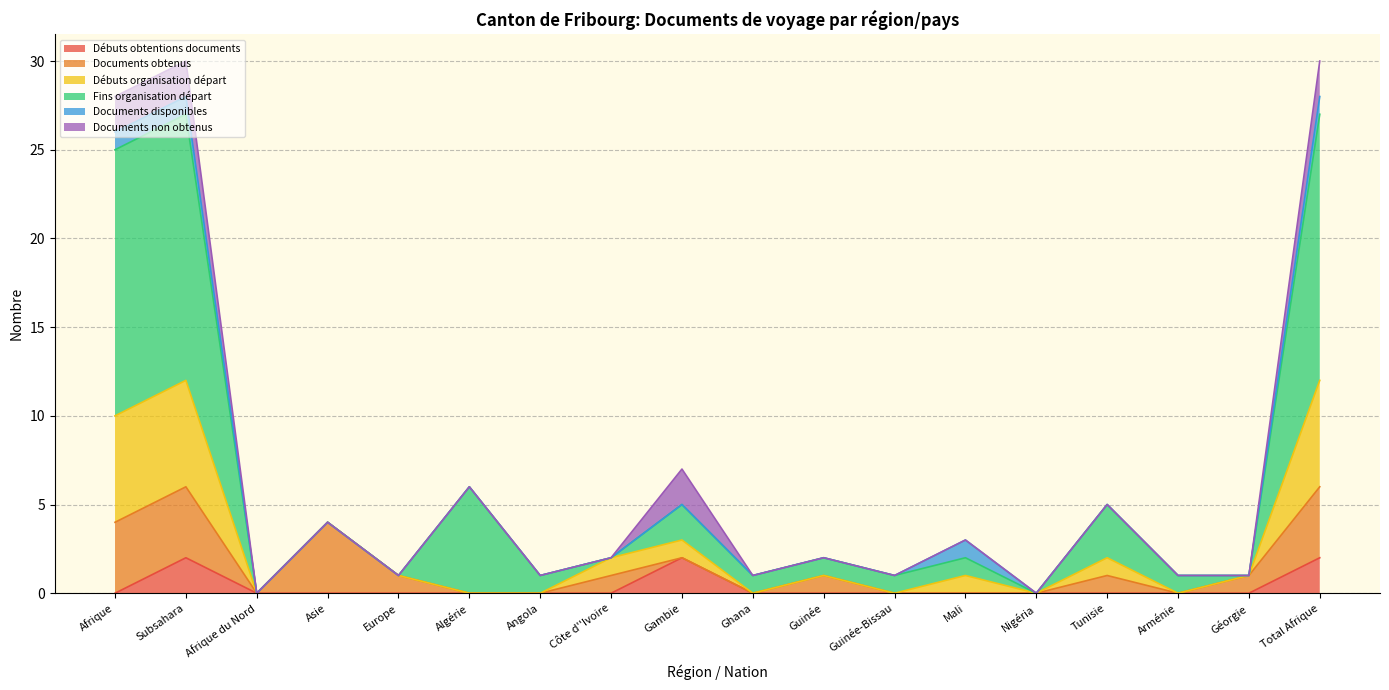

Between Angola and Ghana, which series saw the biggest shift?

Débuts obtentions documents